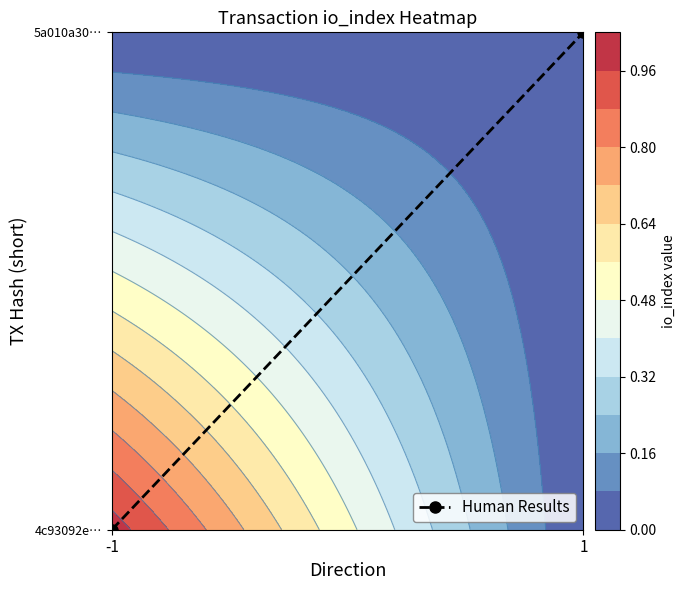

Reading left to right, extract all data points from this chart.

-1=0	1=1